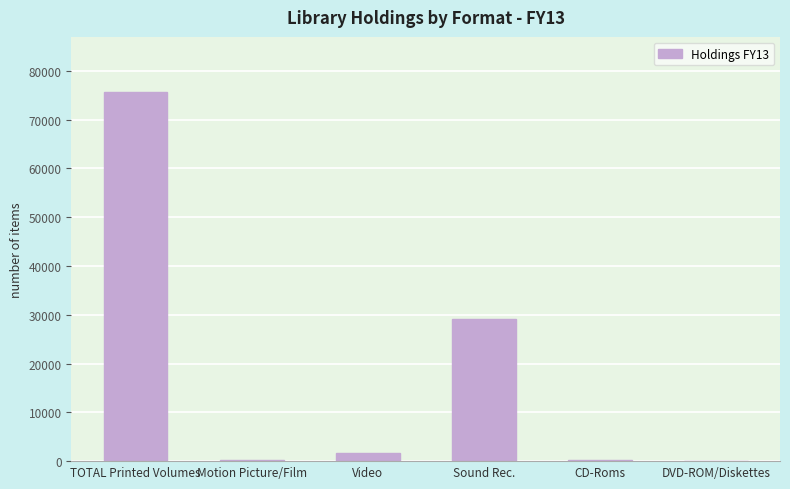

What is the ratio of the value at TOTAL Printed Volumes to the value at Sound Rec.?

2.6